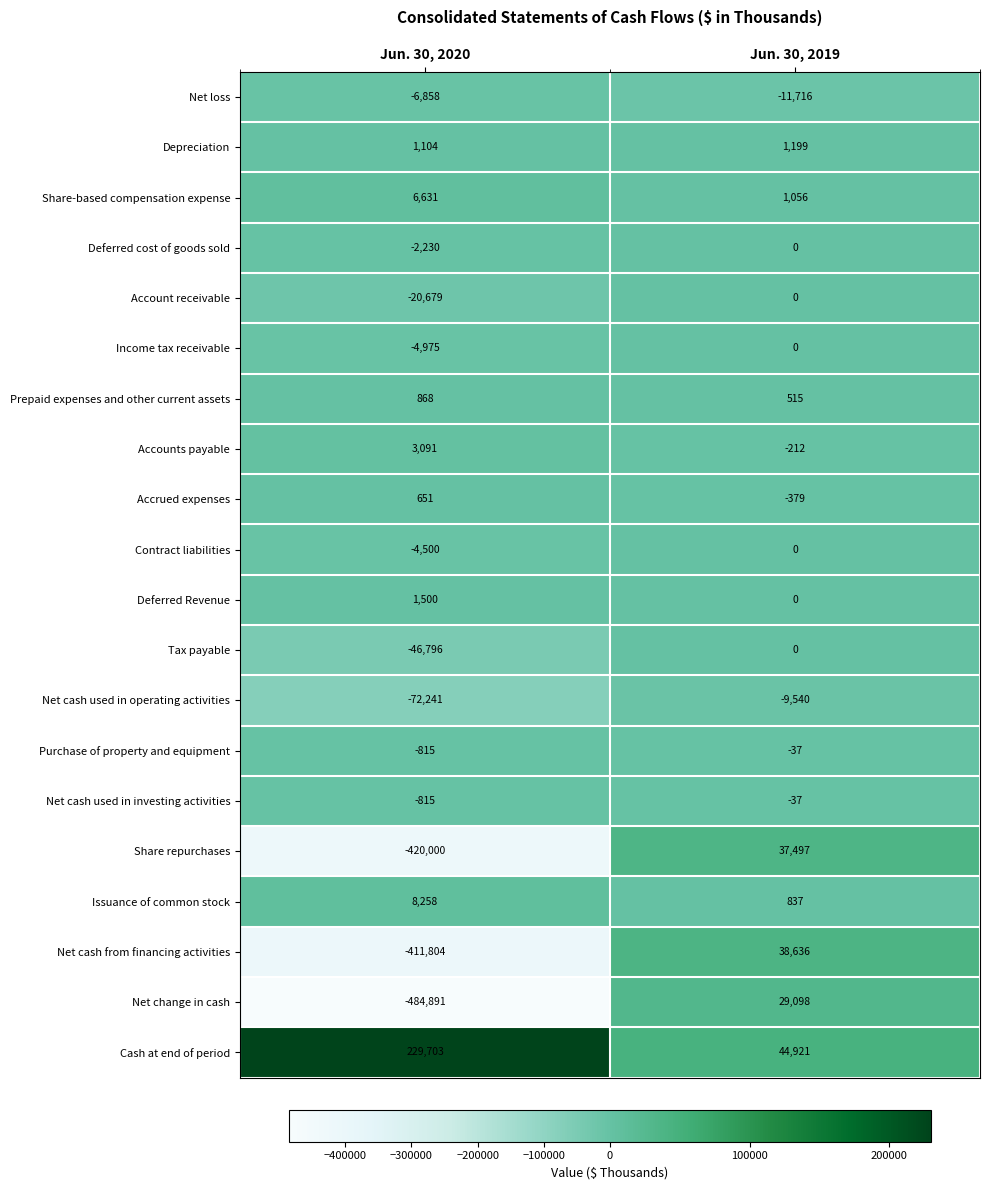

What is the total value across all series at Jun. 30, 2019?

131838